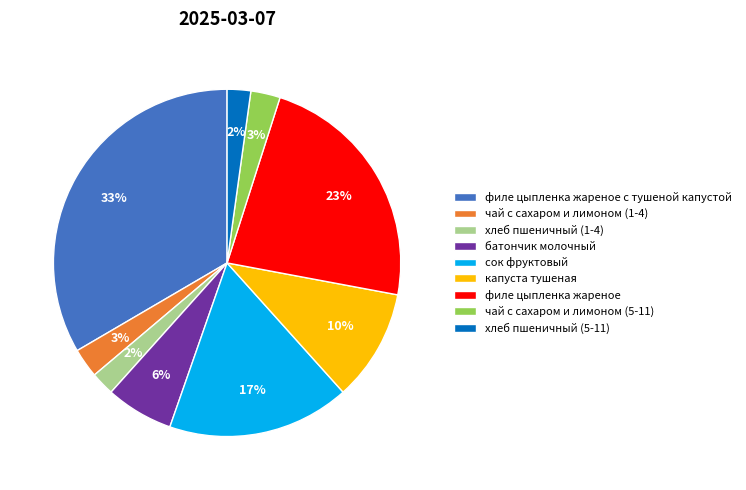

Combined, do капуста тушеная and хлеб пшеничный (5-11) account for over 50%?

No